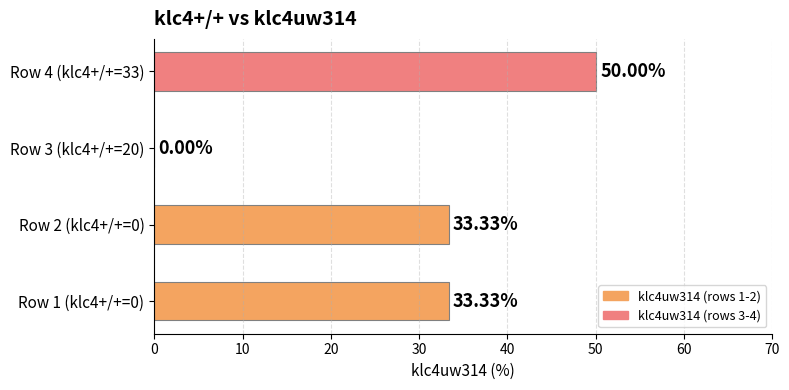

What is the sum of the values at Row 3 (klc4+/+=20) and Row 4 (klc4+/+=33)?

50.0